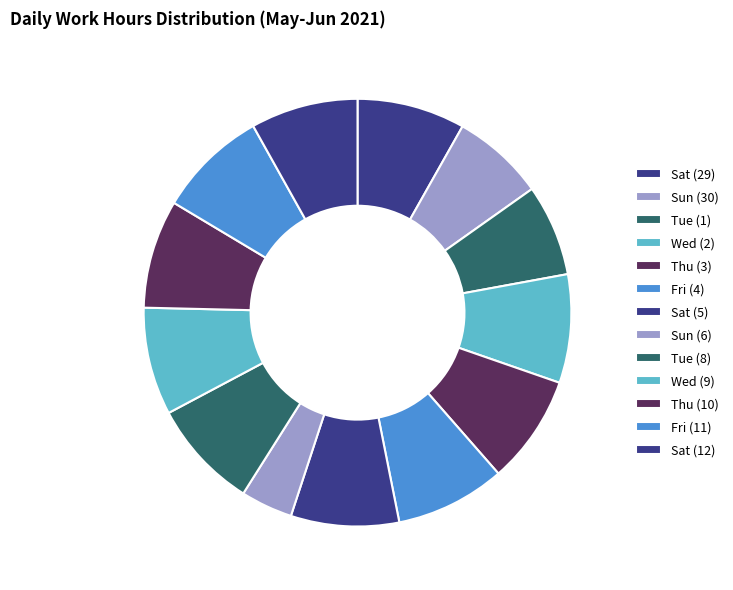

True or false: Fri (4) accounts for 23% of the total.

False